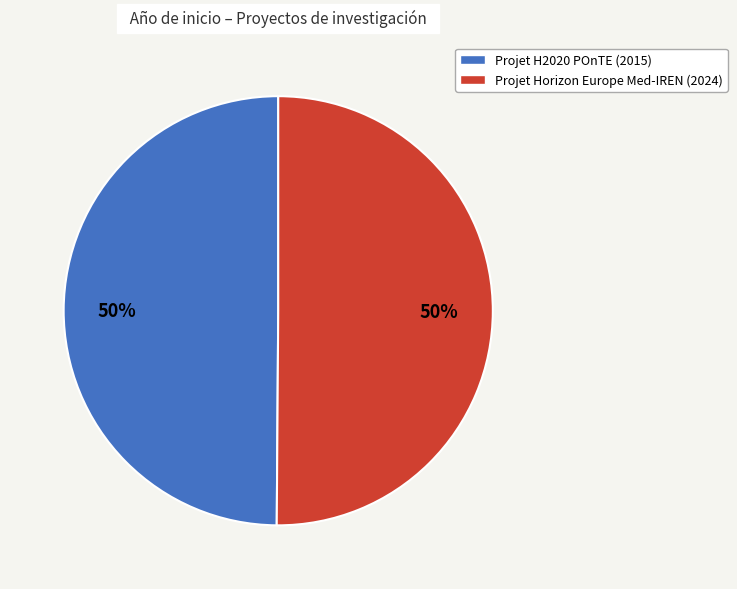

Is the sum of Projet Horizon Europe Med-IREN (2024) and Projet H2020 POnTE (2015) greater than half?

Yes